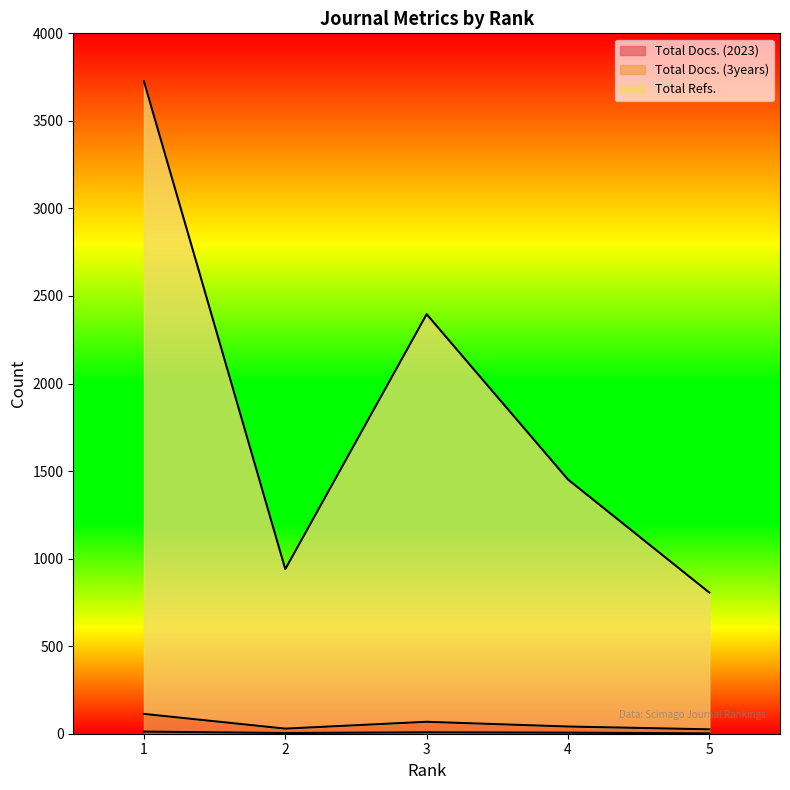

What is the total value across all series at 2?

973